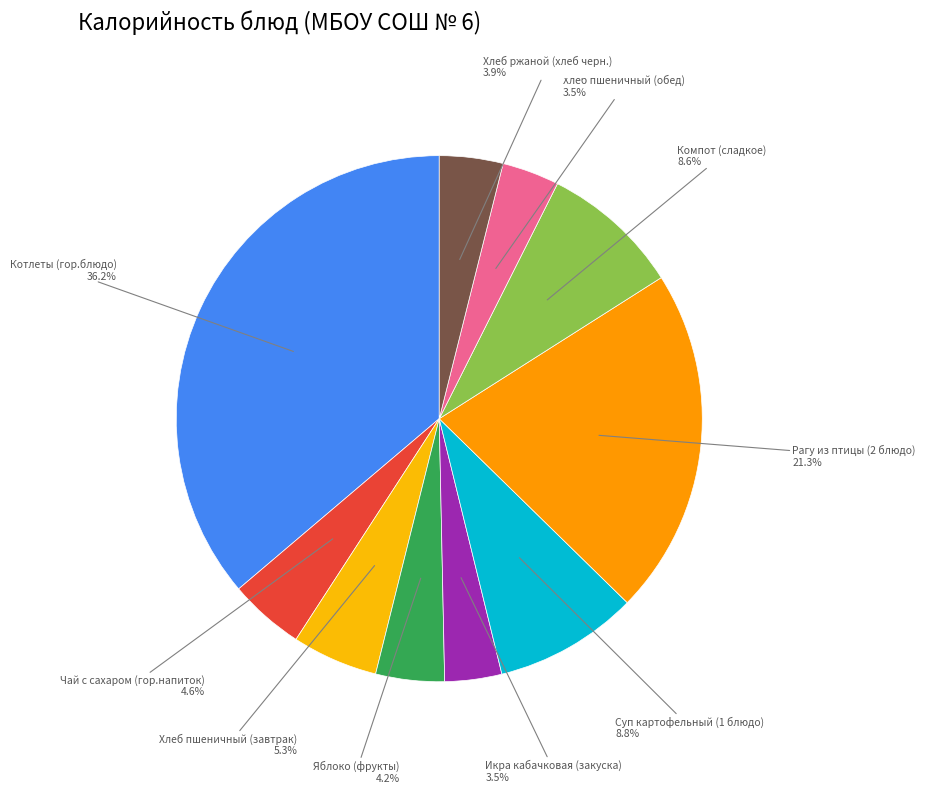

Combined, do Котлеты (гор.блюдо) and Суп картофельный (1 блюдо) account for over 50%?

No